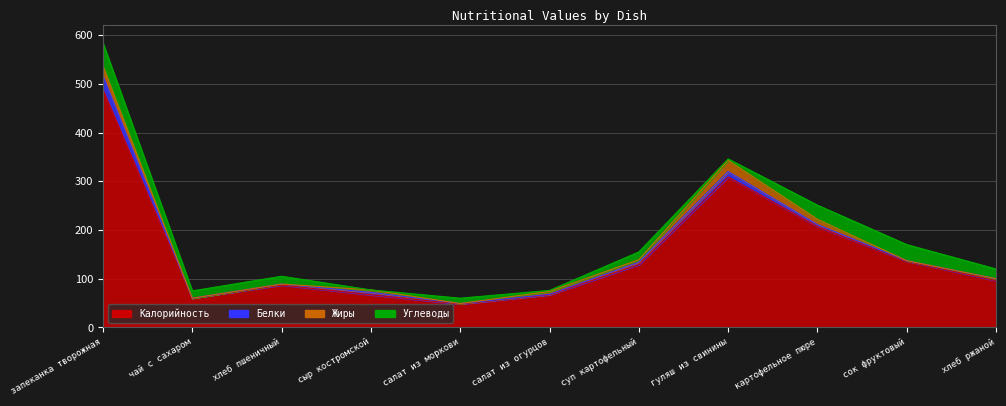

Which has a higher value, гуляш из свинины or запеканка творожная?

запеканка творожная